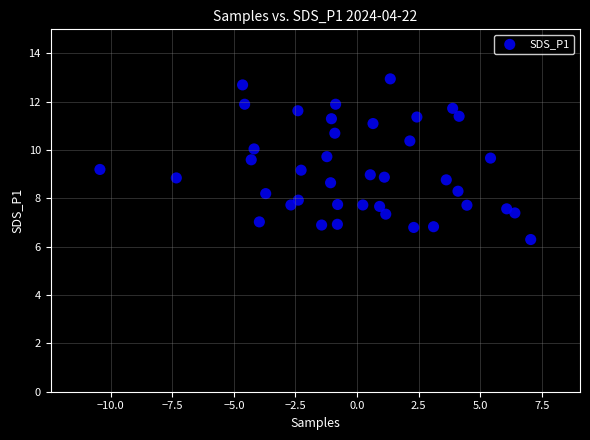

What is the range of X values (max minus min)?

17.5